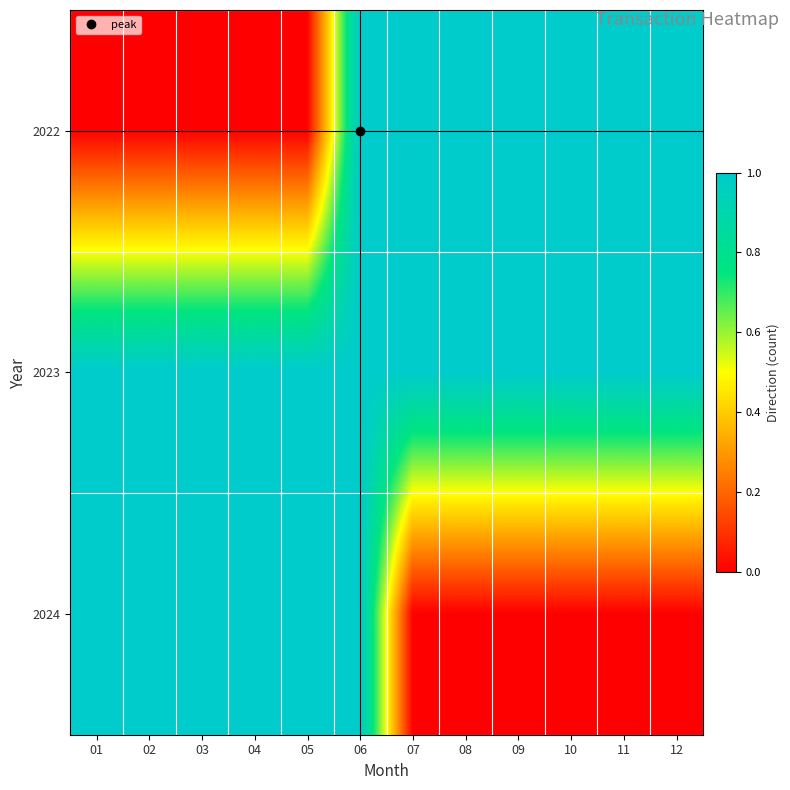

Between 05 and 02, which is larger?

05